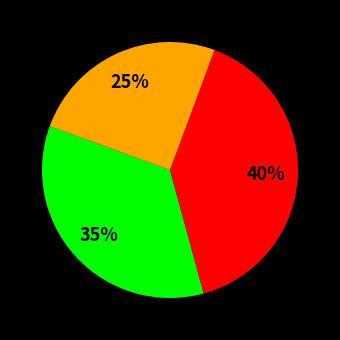

To the nearest percent, what is the difference between the largest and smallest slice percentages?

15%